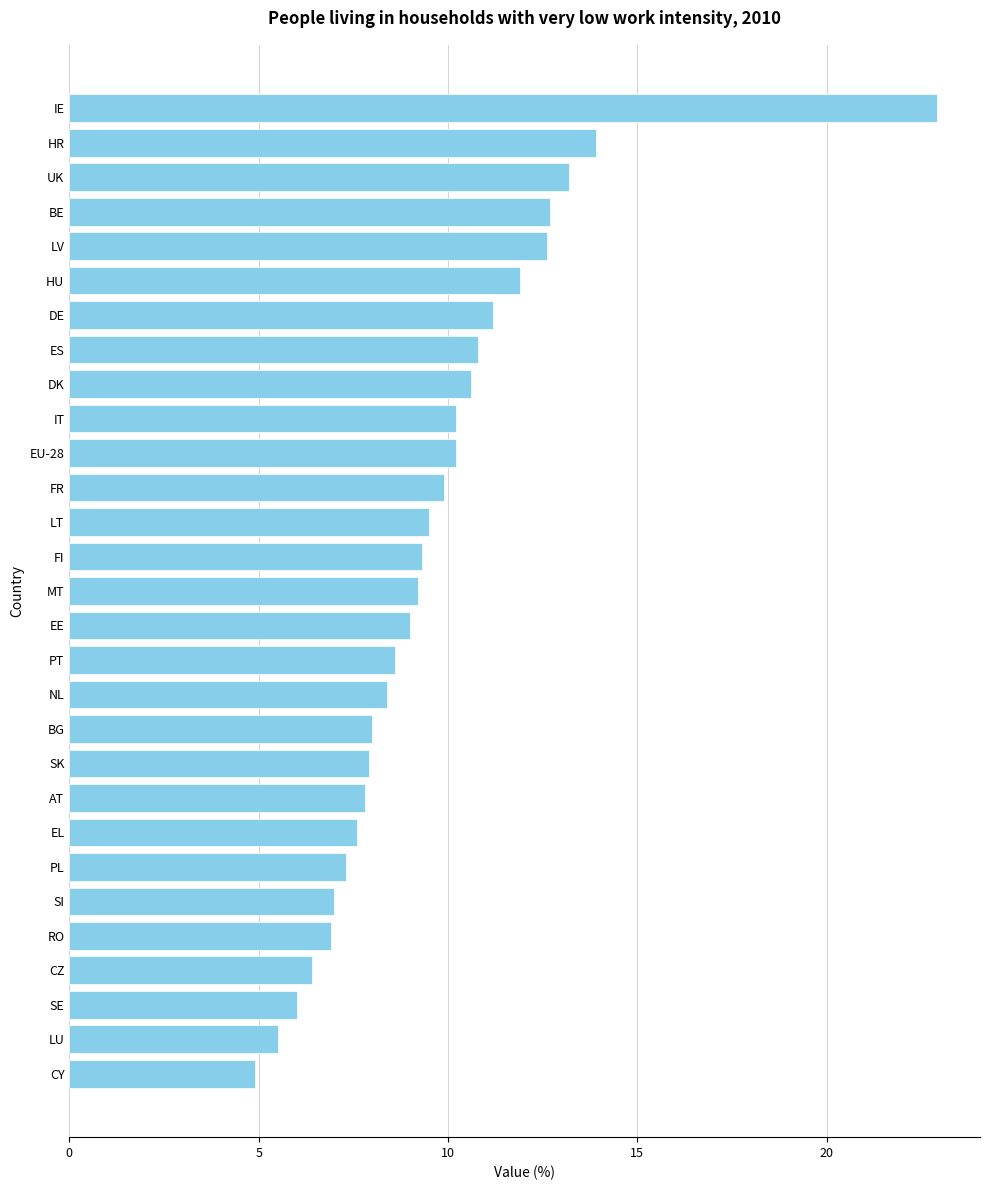

True or false: the data shows 9.2 at MT.

True